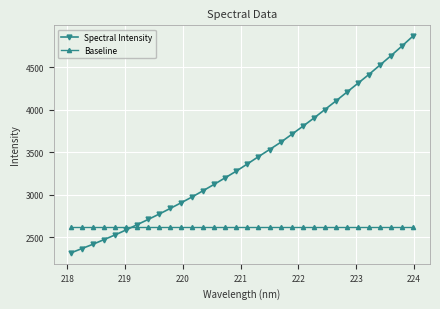

Which series has the largest total across all categories?

Spectral Intensity